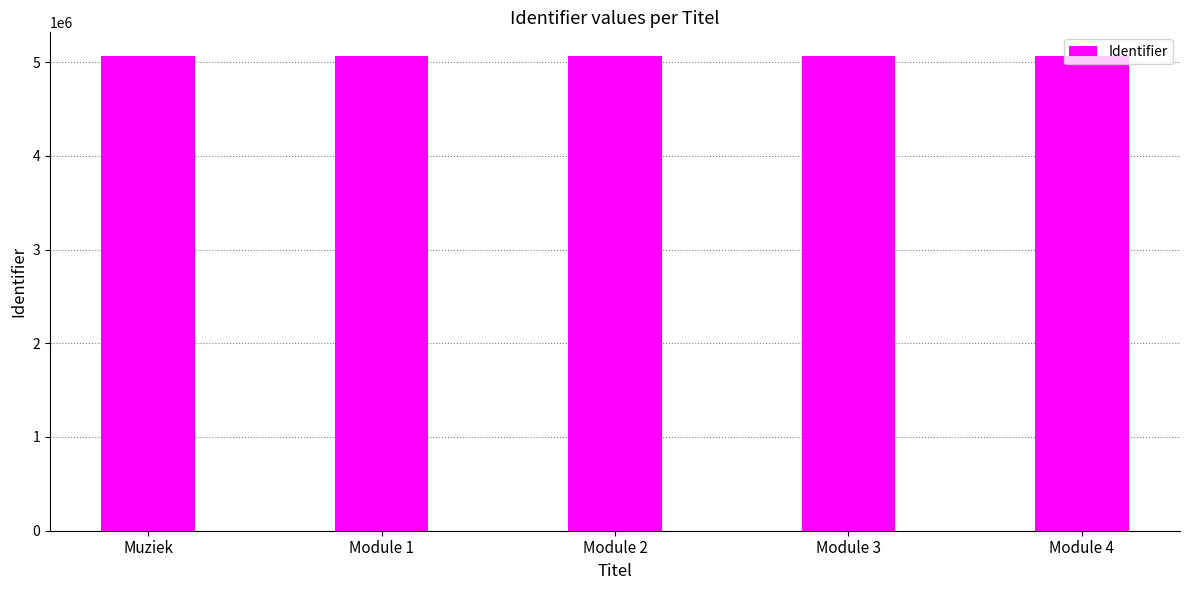

Are the bars grouped side by side (vs. stacked)?

No